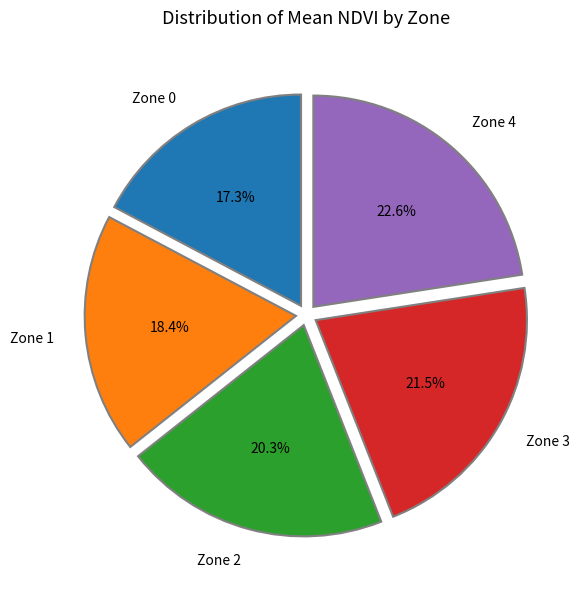

Rank the categories by value from highest to lowest.

Zone 4, Zone 3, Zone 2, Zone 1, Zone 0